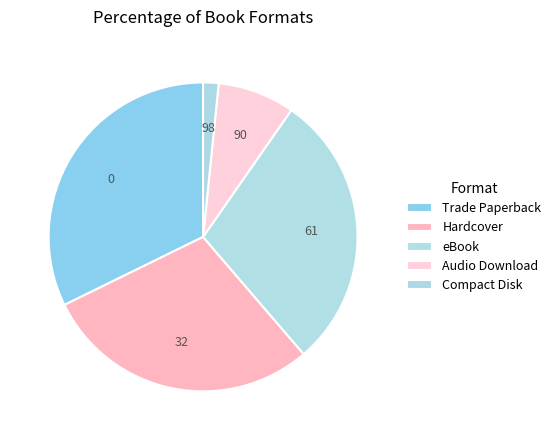

What is the ratio of the value at Compact Disk to the value at Audio Download?

0.2